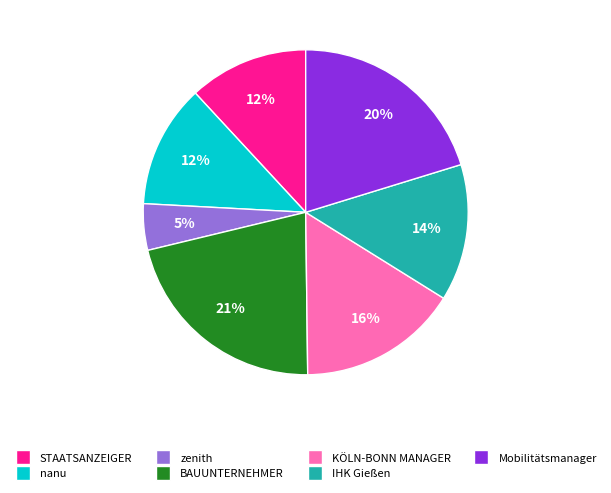

True or false: STAATSANZEIGER accounts for 12% of the total.

True